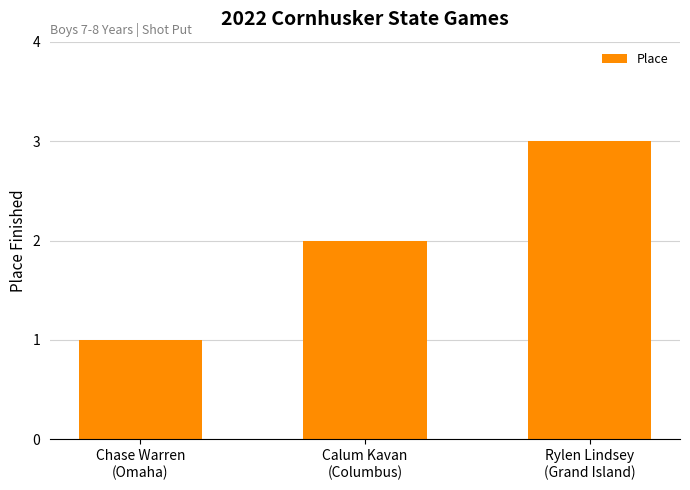

What is the maximum value shown in the chart?

3